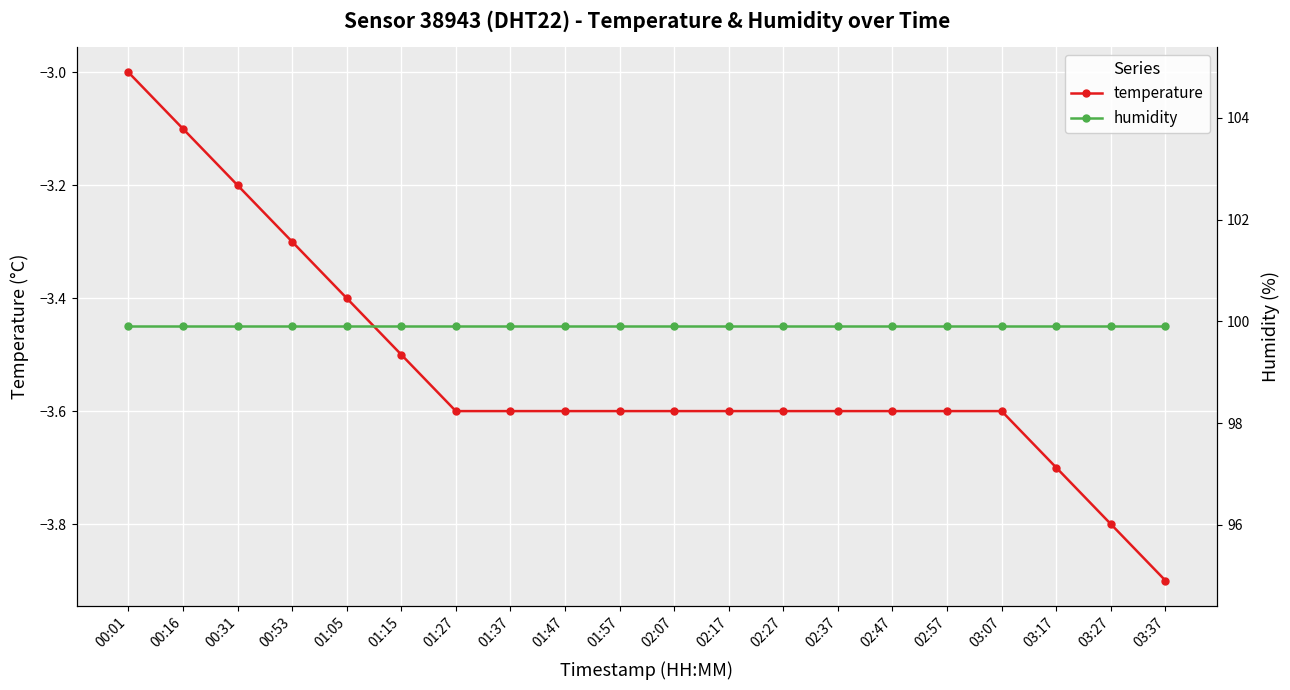

What are all the series names shown in the legend?

temperature, humidity